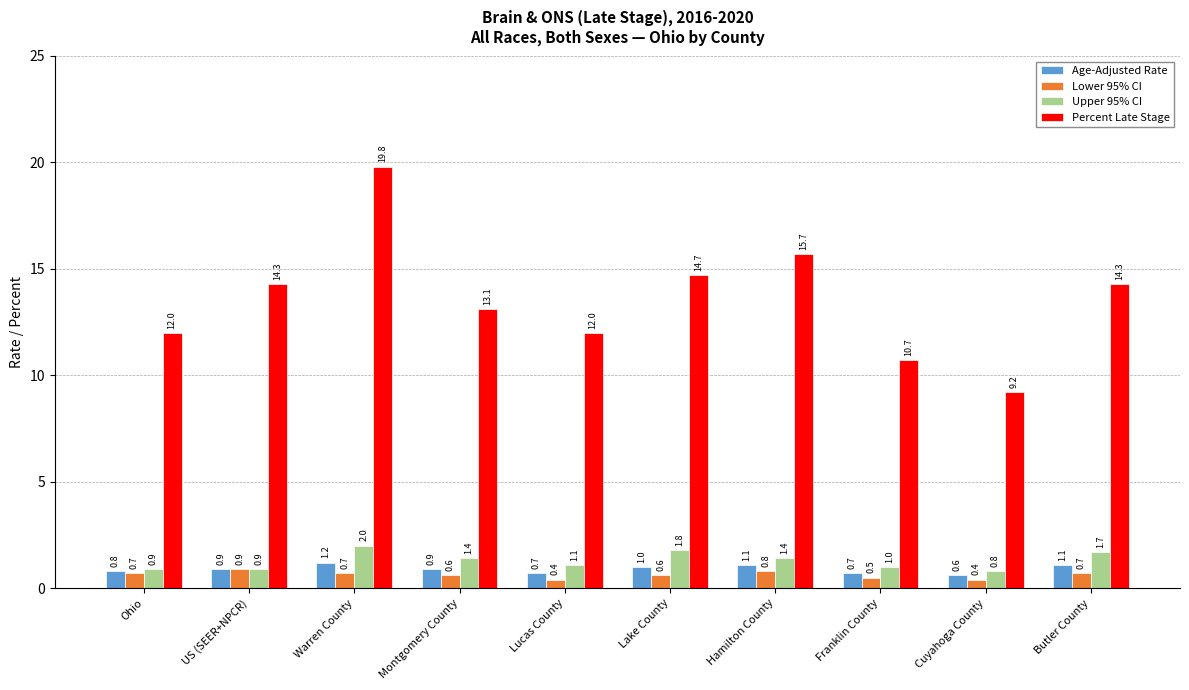

Is it true that Percent Late Stage equals 12.0 at Lucas County?

True